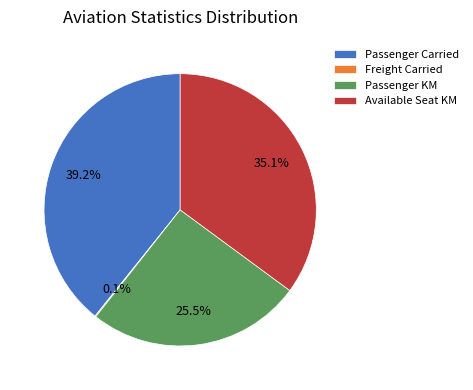

True or false: Available Seat KM accounts for 41% of the total.

False